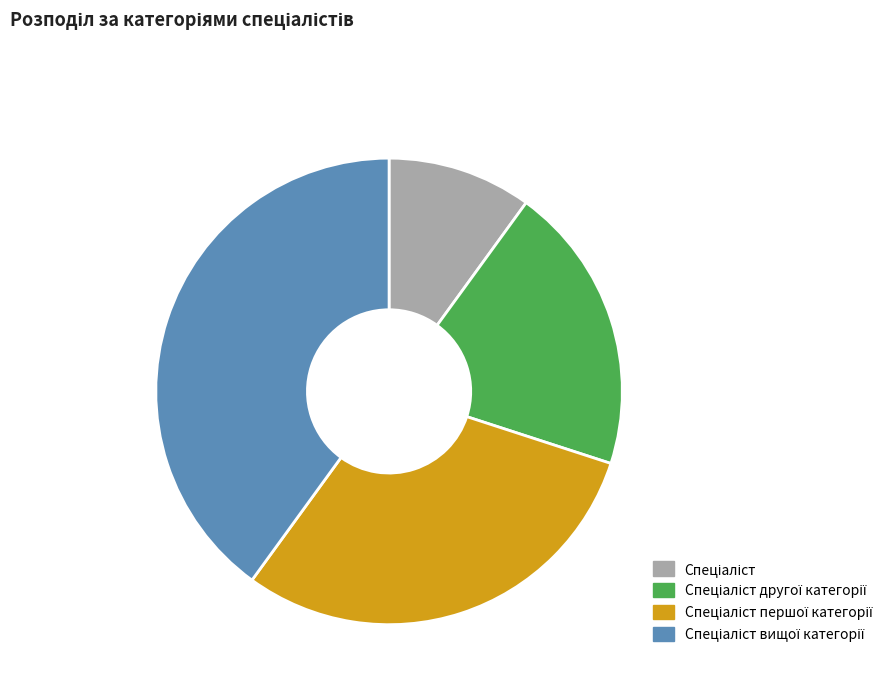

Is there any slice that represents more than half of the pie?

No